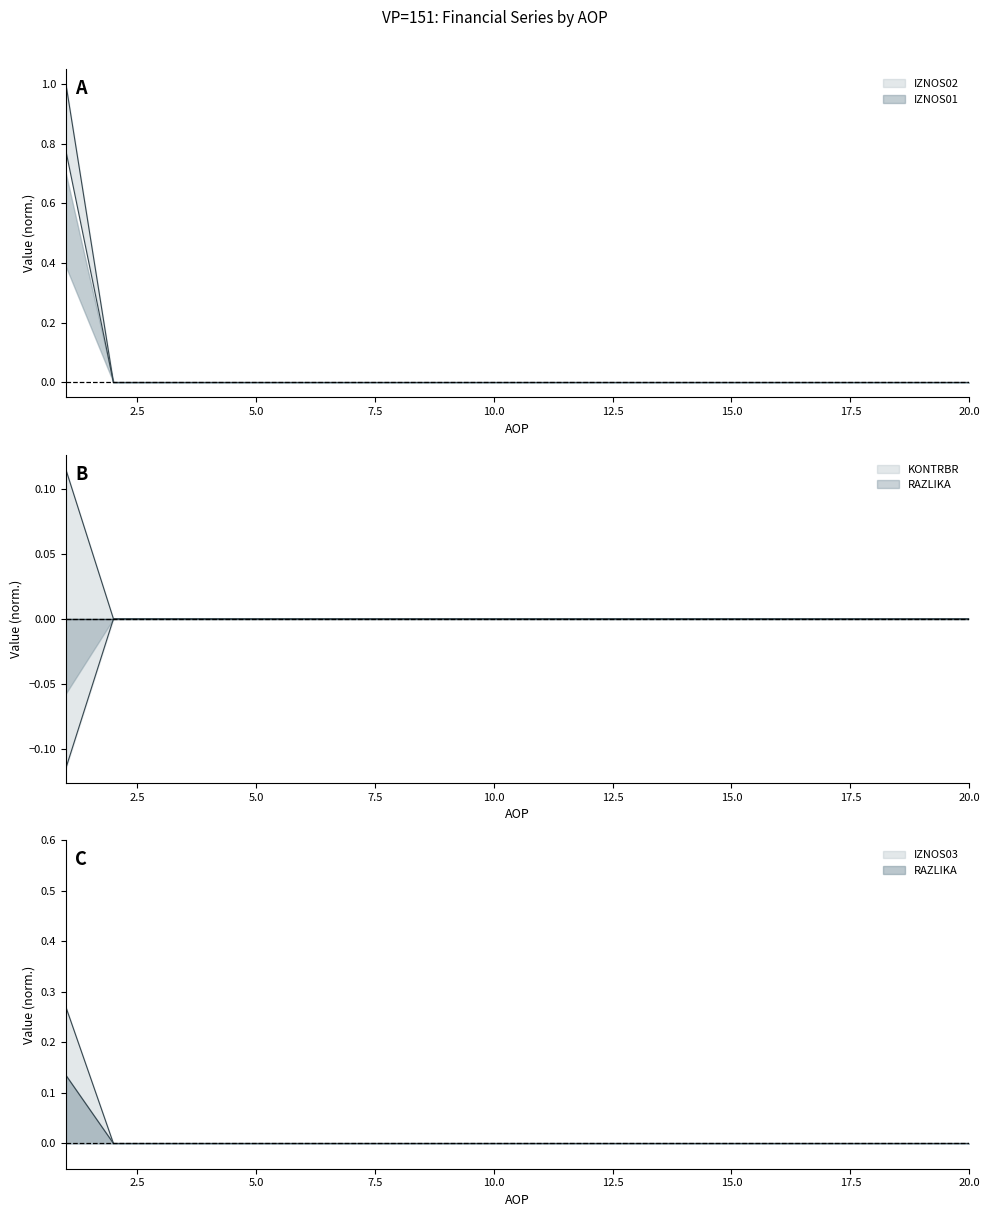

Which has a higher value, 13 or 9?

13